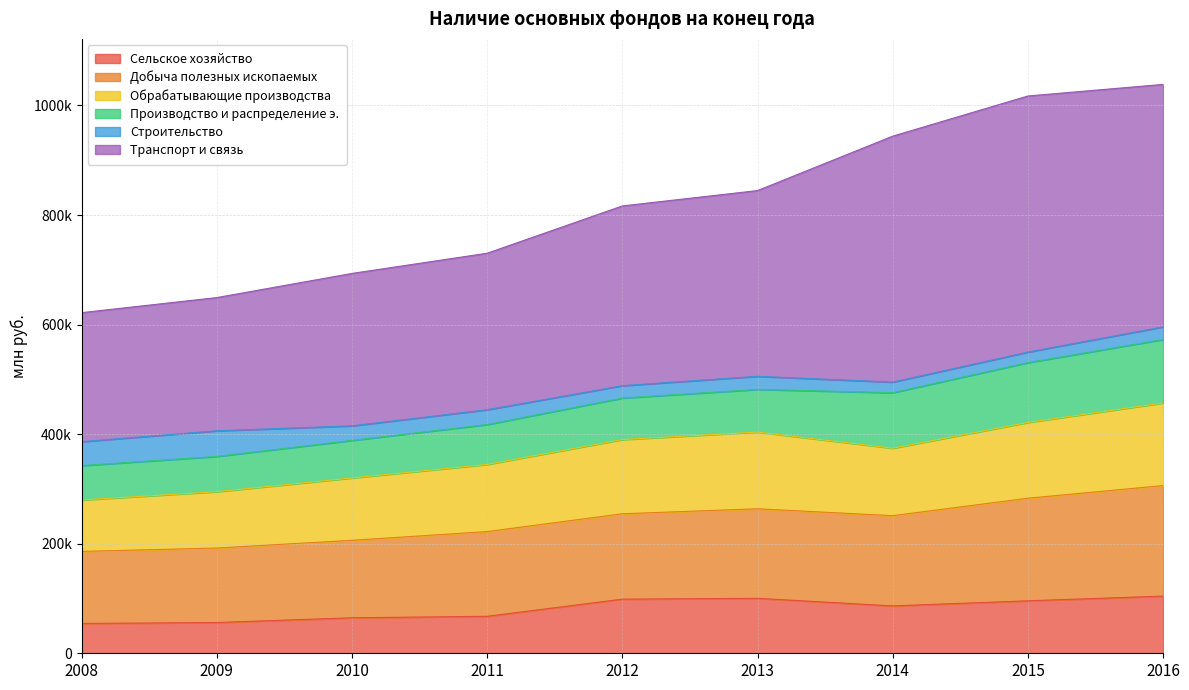

True or false: Сельское хозяйство and Обрабатывающие производства cross at least once.

False